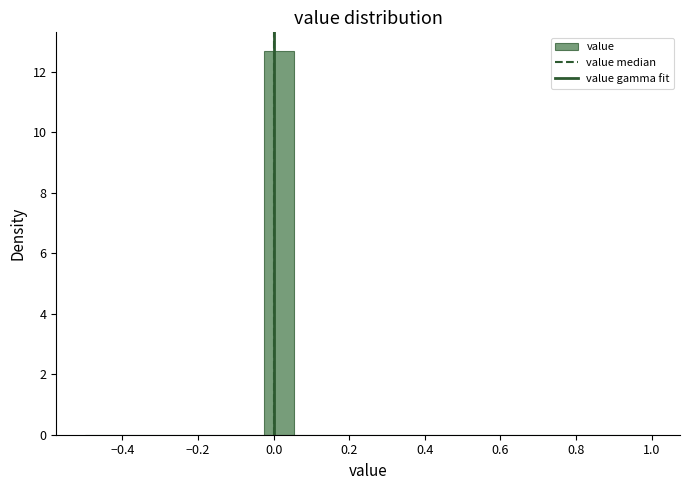

Around what value on the x-axis is the tallest bar? Give the approximate position of its centre, as read against the axis.

0.02